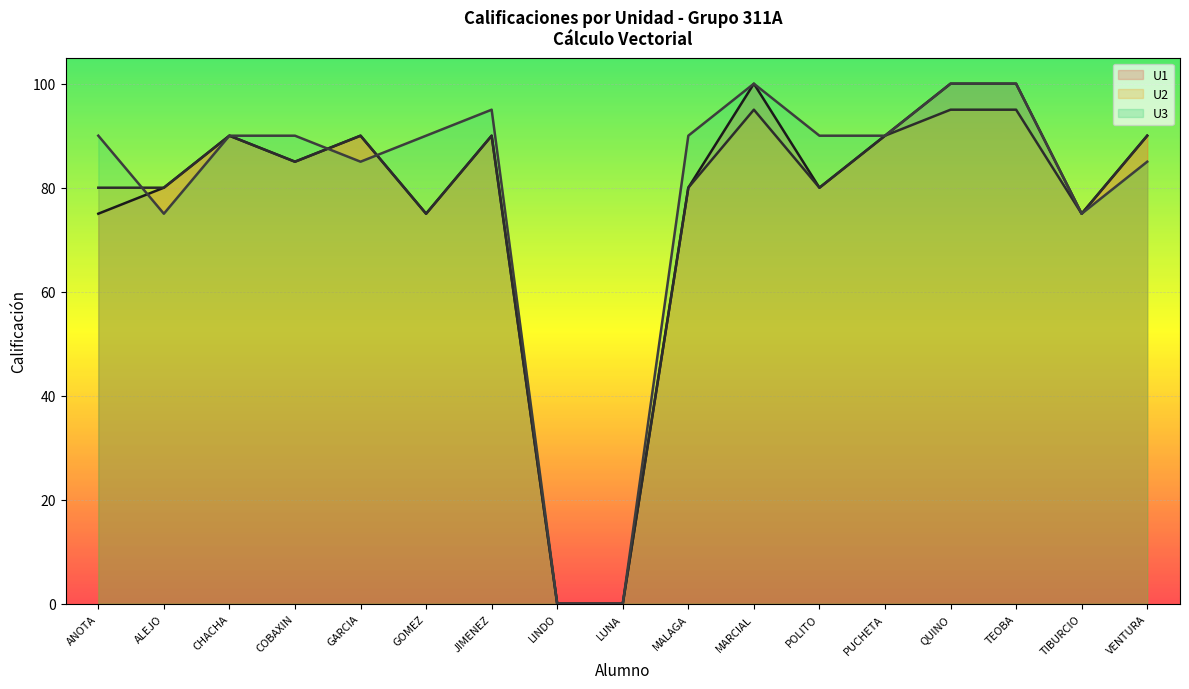

List the series in order of their overall mean, highest first.

U3 (line), U1 (line), U2 (line)